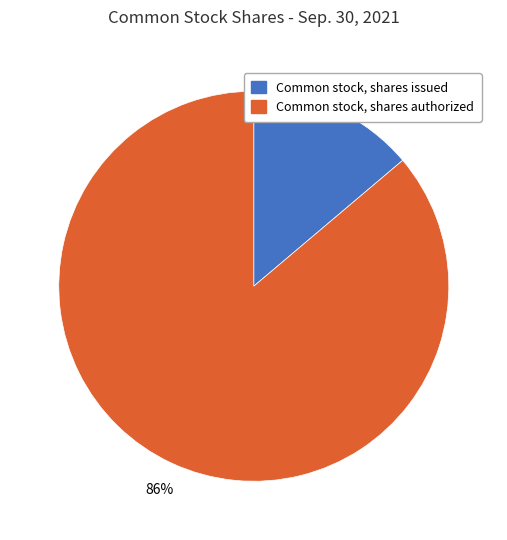

Rank the categories by value from lowest to highest.

Common stock, shares issued, Common stock, shares authorized